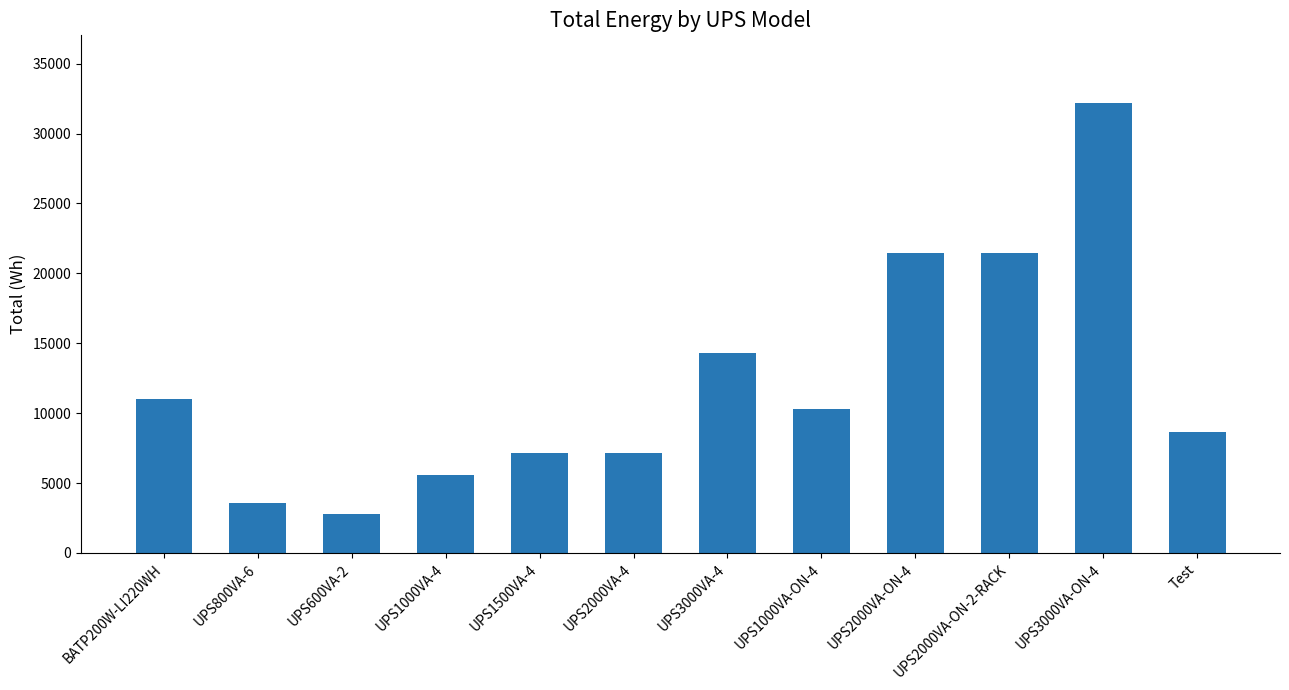

What is the sum of all values?

145566.7